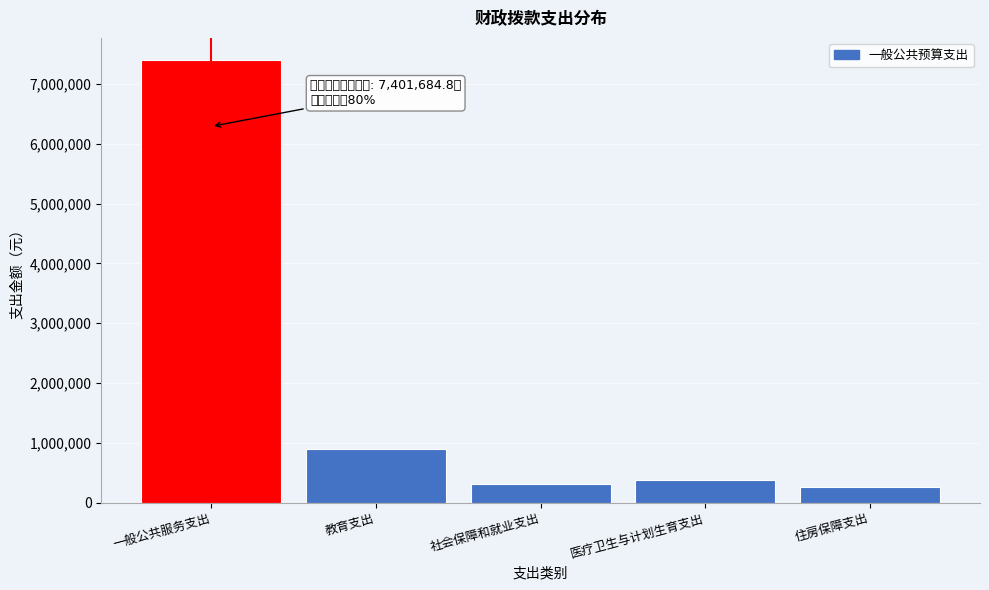

Reading left to right, extract all data points from this chart.

7401684.8	900000.0	302732.3	374484.2	256389.2